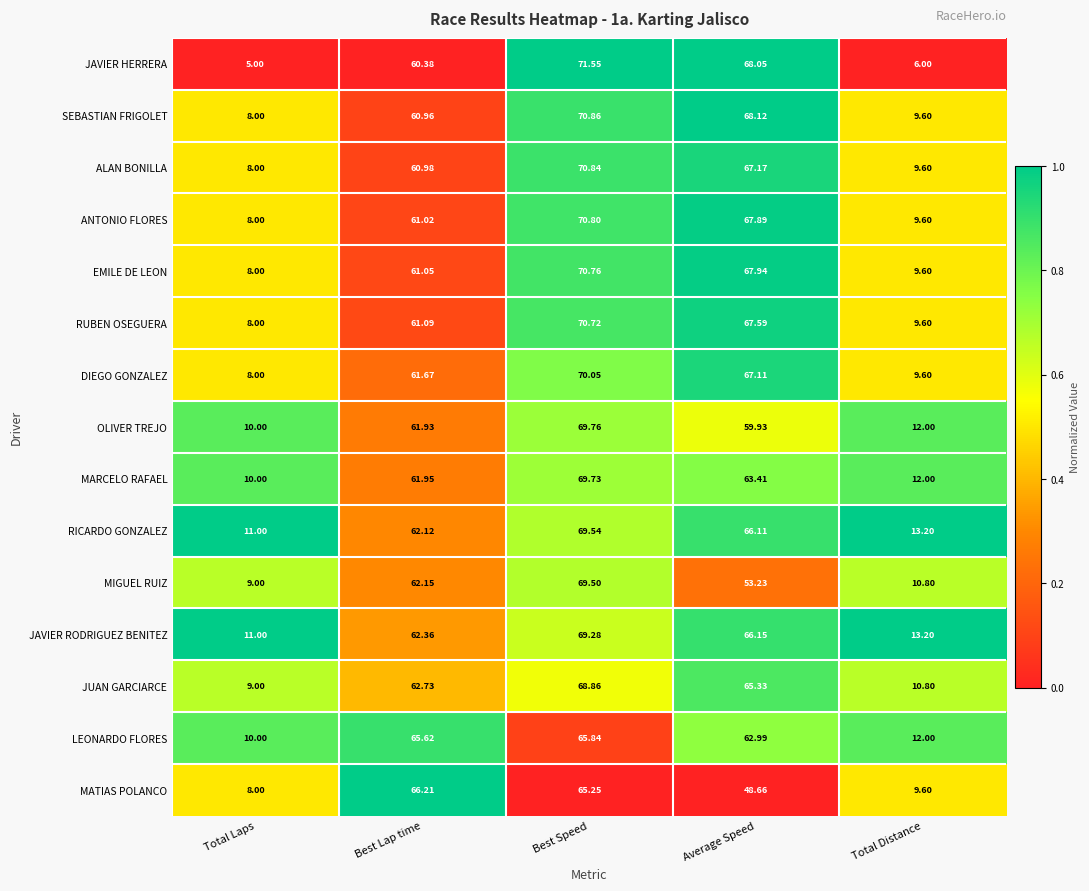

Which series has the largest range (max minus min)?

JAVIER HERRERA